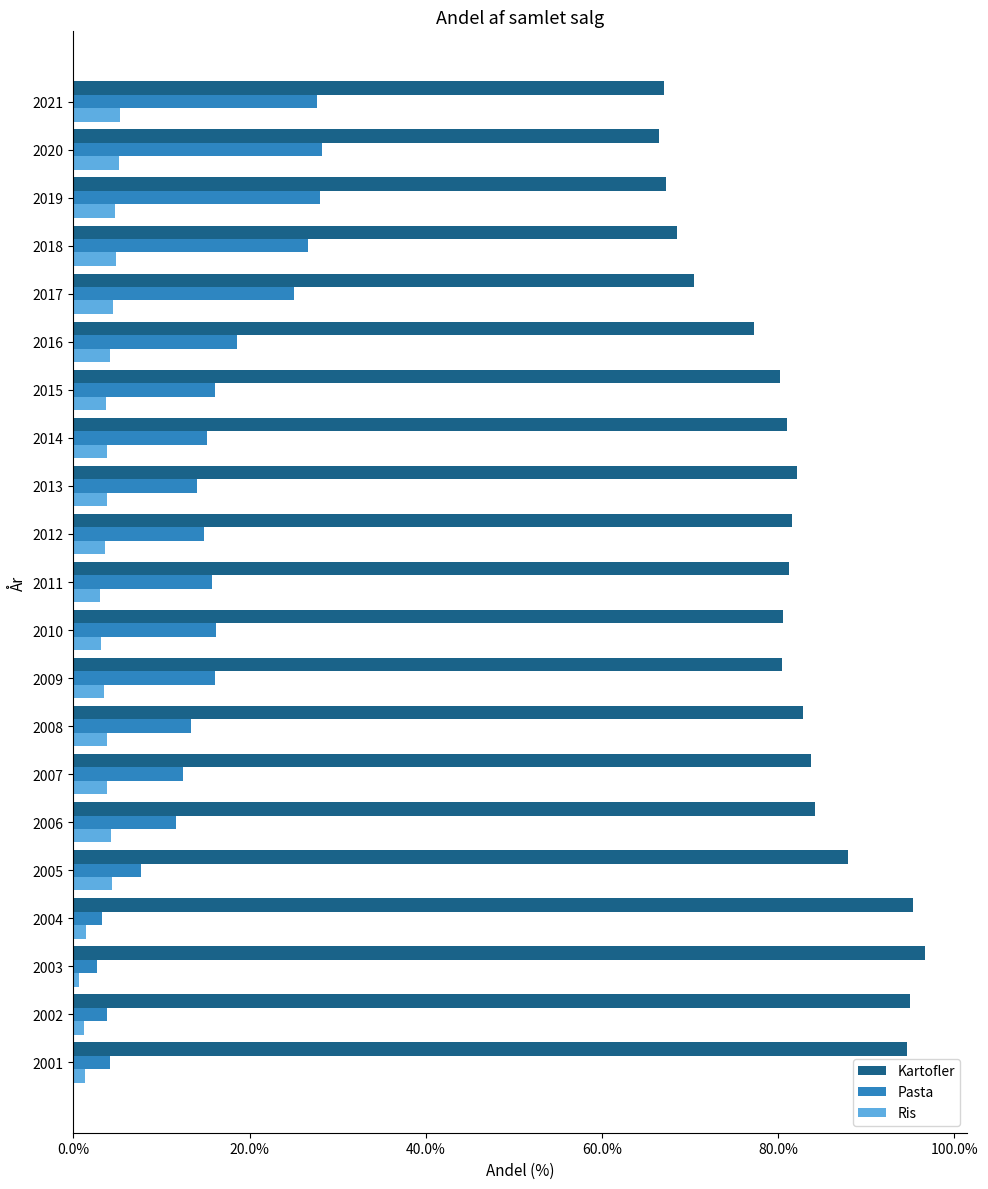

What is the total value across all series at 2012?

100.0